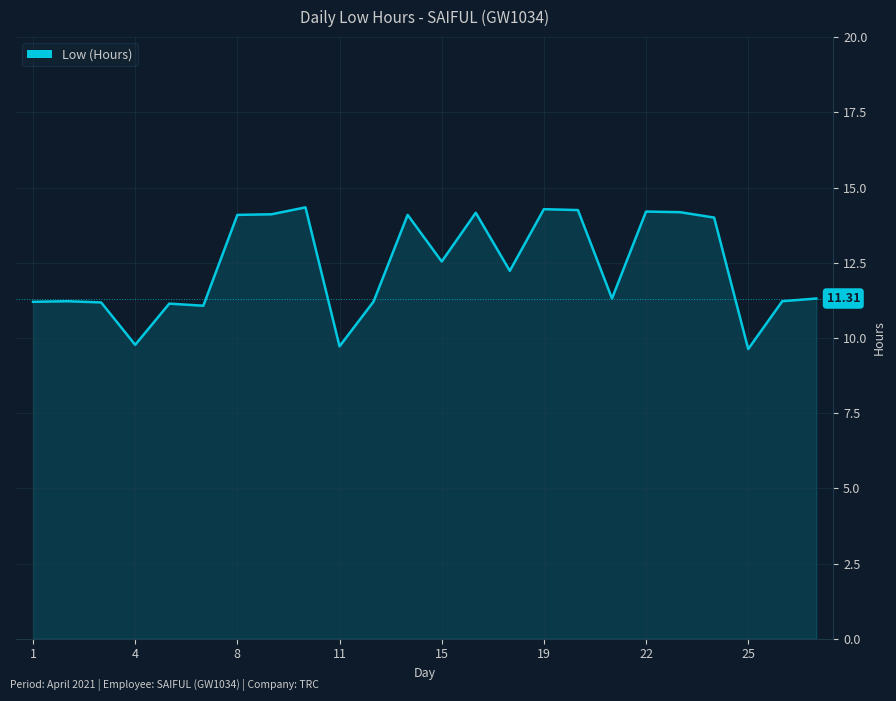

Does the chart have visible grid lines?

Yes